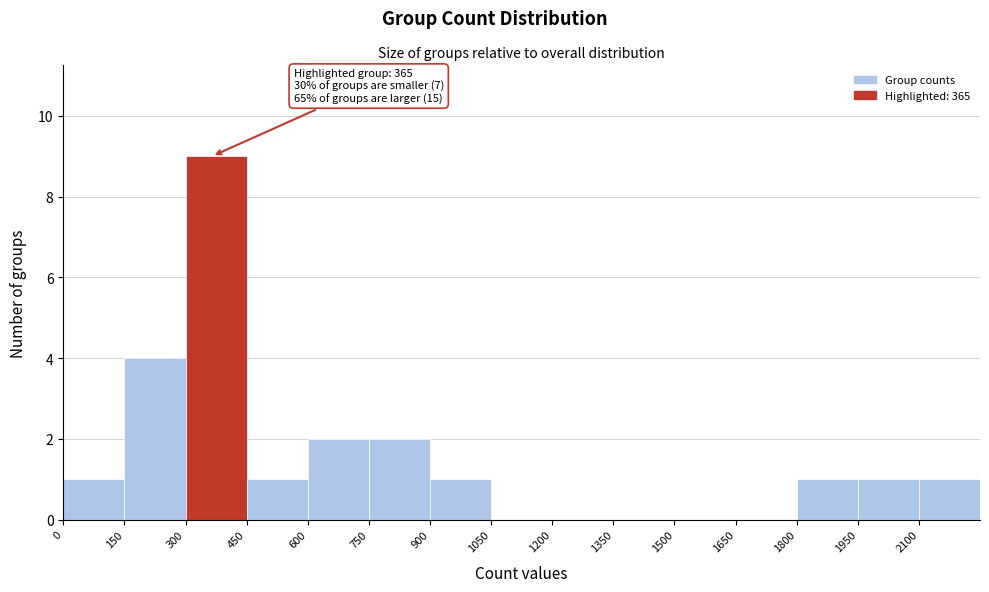

Over which range of the x-axis is the bar tallest?

300 to 450